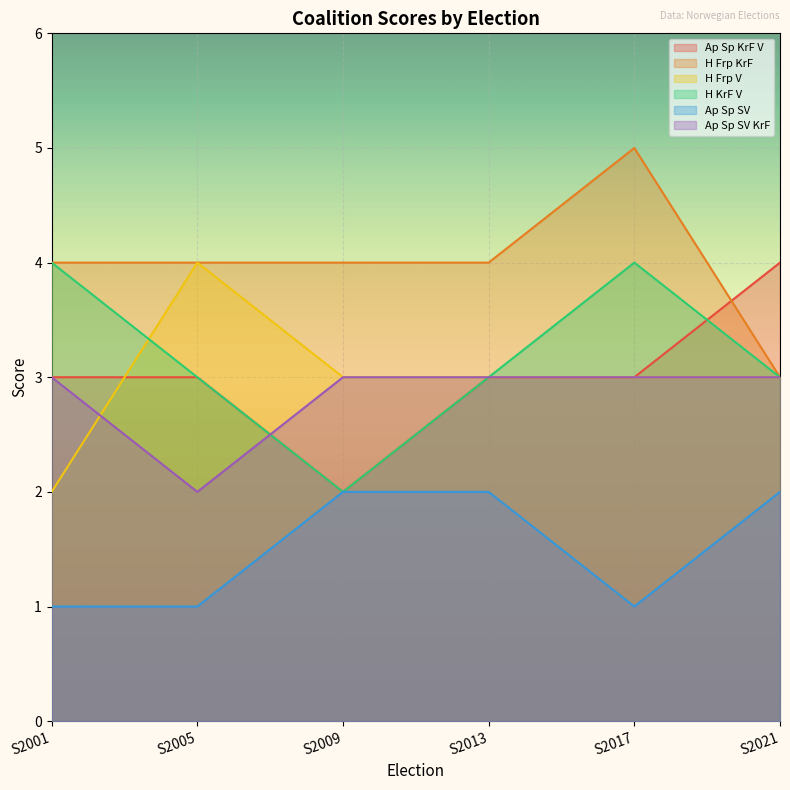

Which series has the largest range (max minus min)?

Ap Sp KrF V